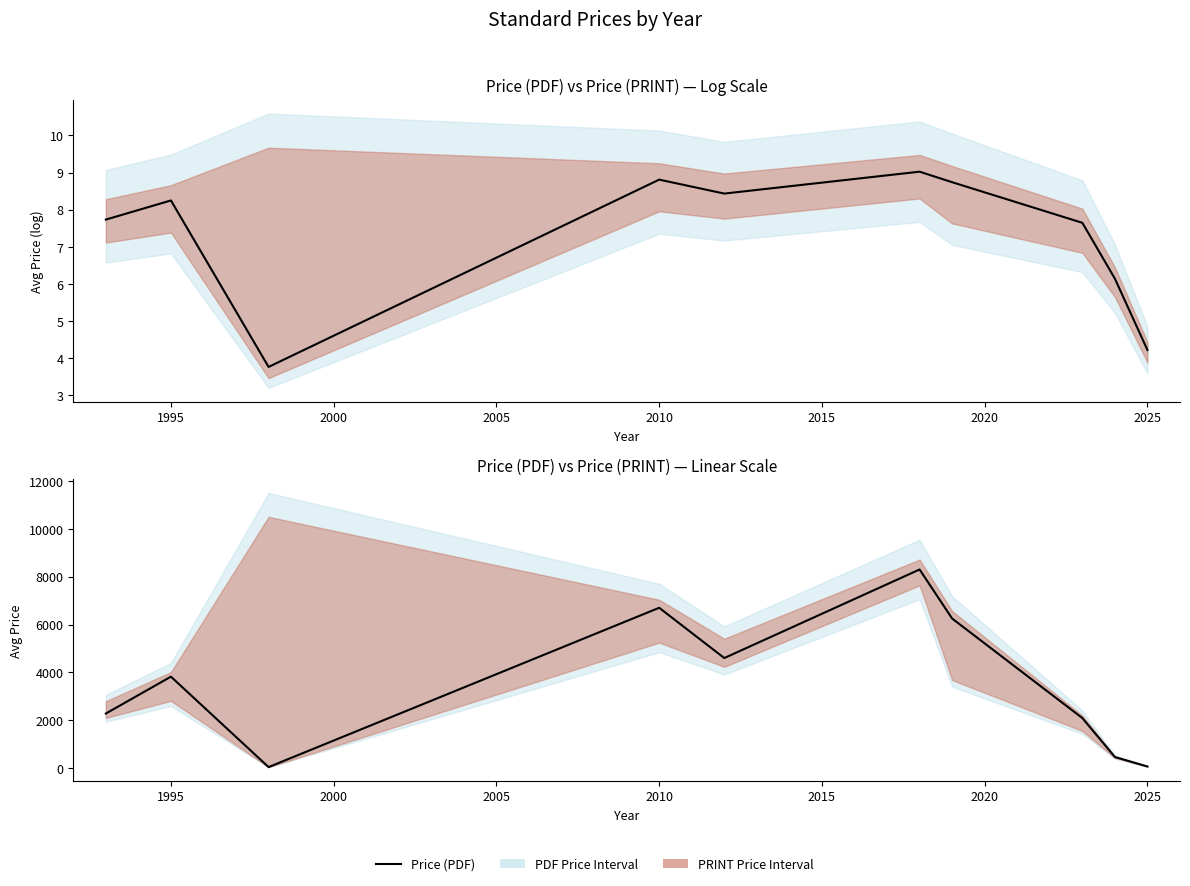

Approximately how many times larger is the value at 2005 compared to 2015?

0.8